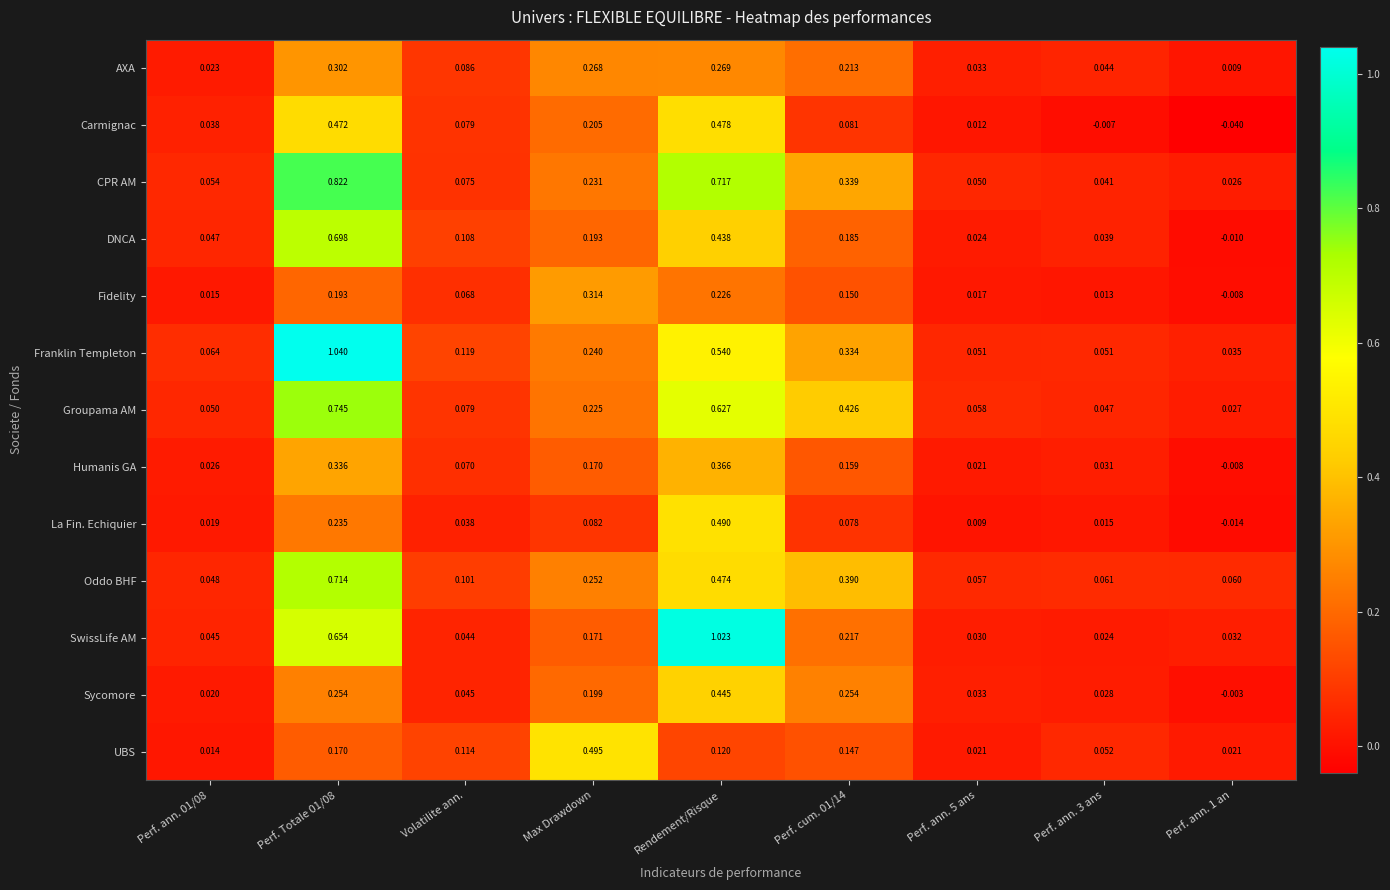

List the series in order of their peak value, lowest first.

AXA, Fidelity, Humanis GA, Sycomore, Carmignac, La Fin. Echiquier, UBS, DNCA, Oddo BHF, Groupama AM, CPR AM, SwissLife AM, Franklin Templeton